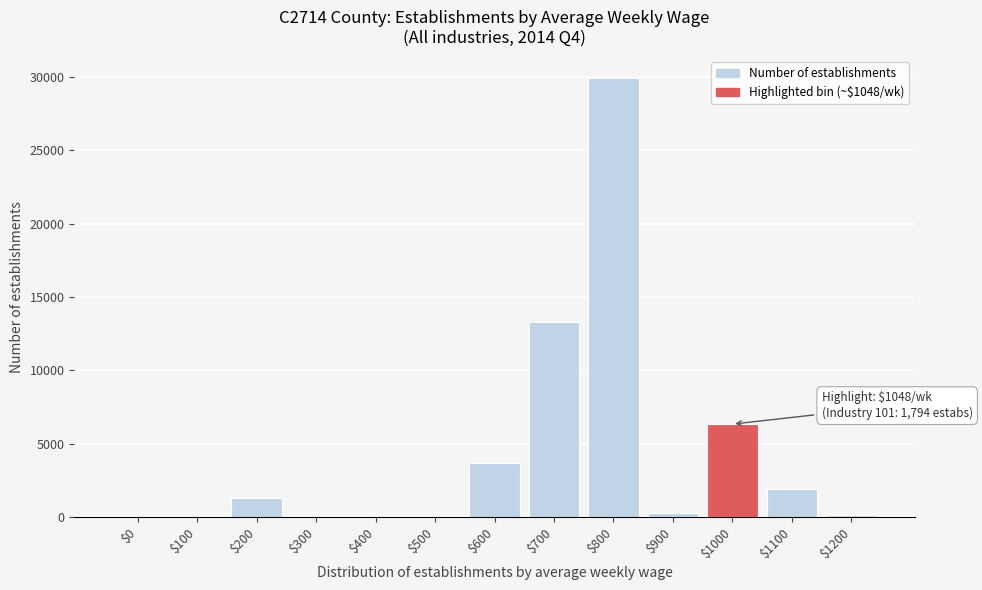

At which category does the chart reach its peak across all series?

$800